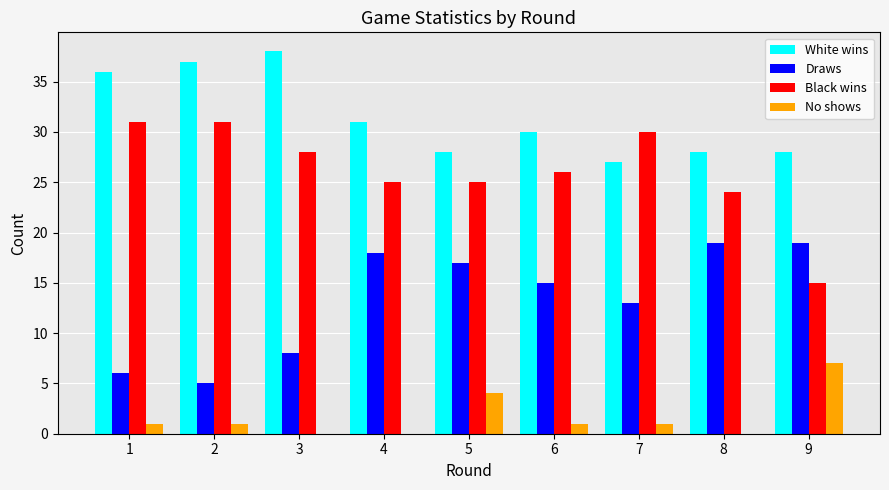

Which series has the largest range (max minus min)?

Black wins